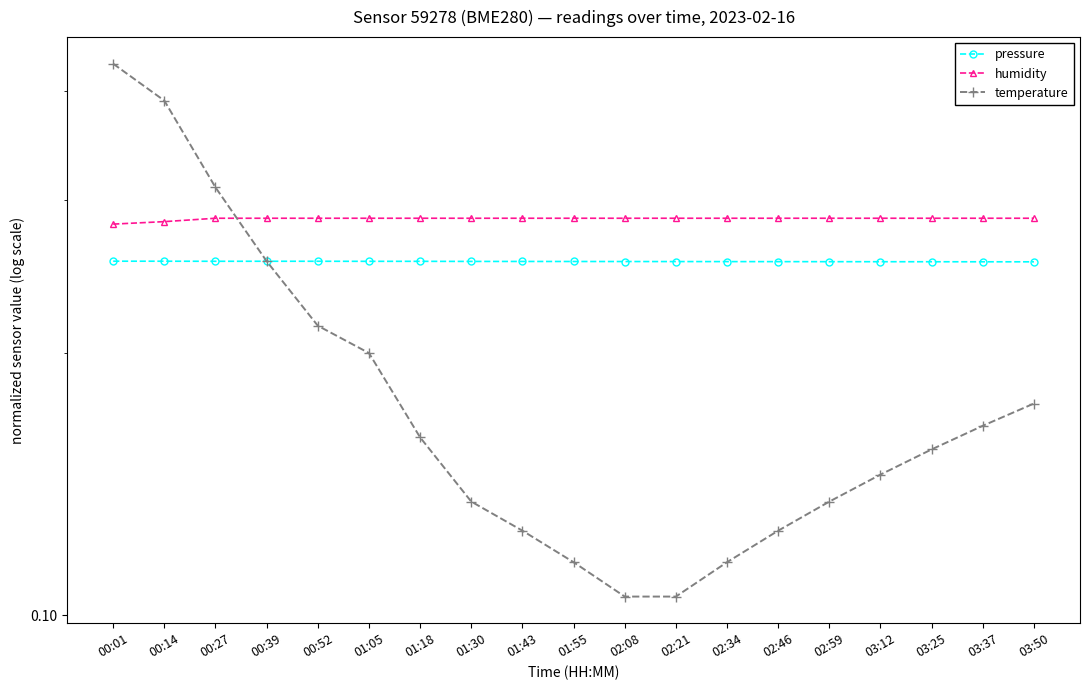

What position from the right is 00:14?

18